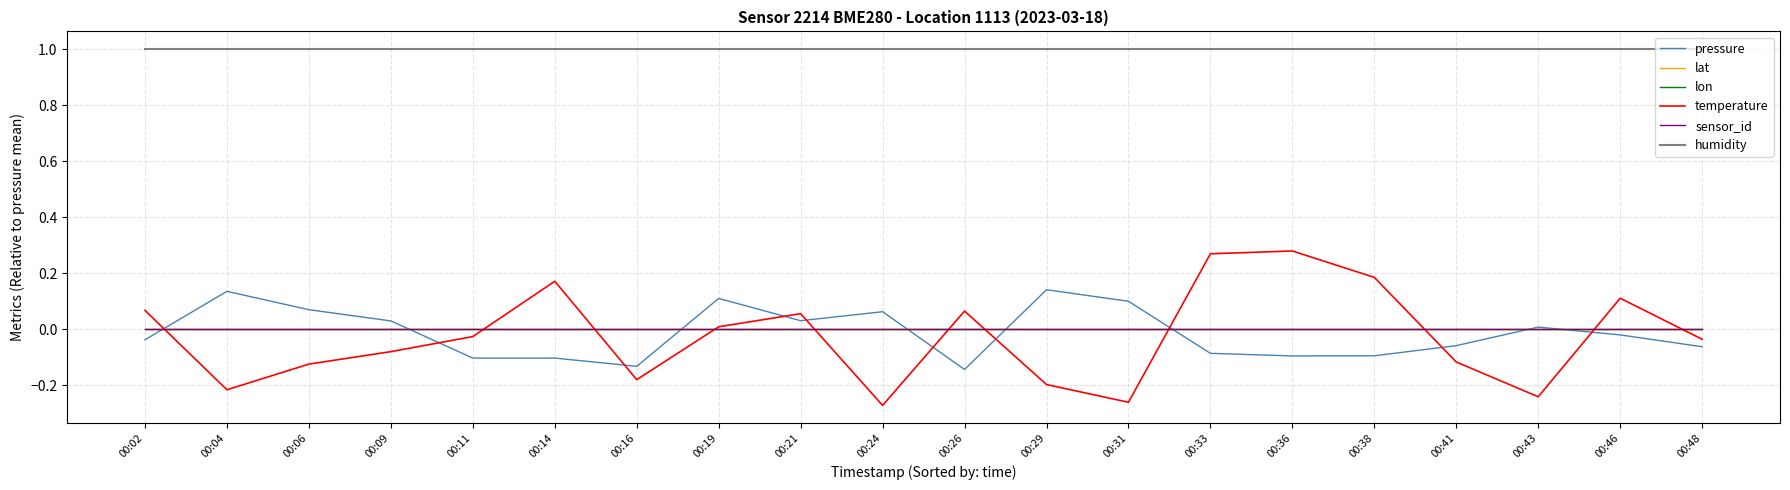

What is the minimum value for pressure?

-0.1